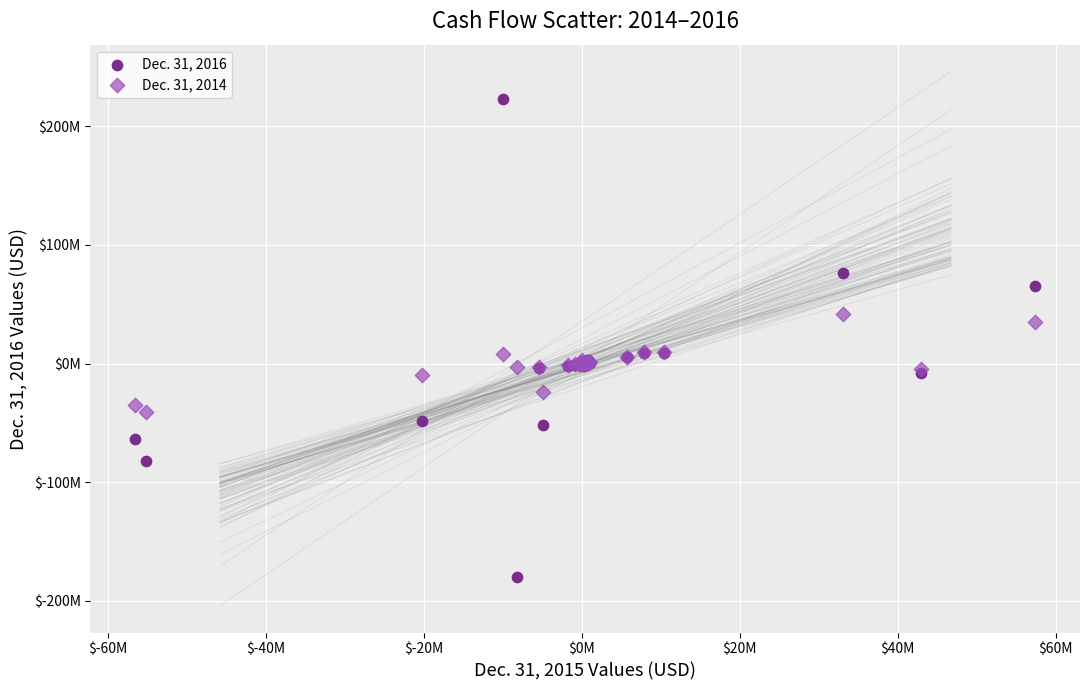

Which series reaches the minimum Y coordinate?

Dec. 31, 2016